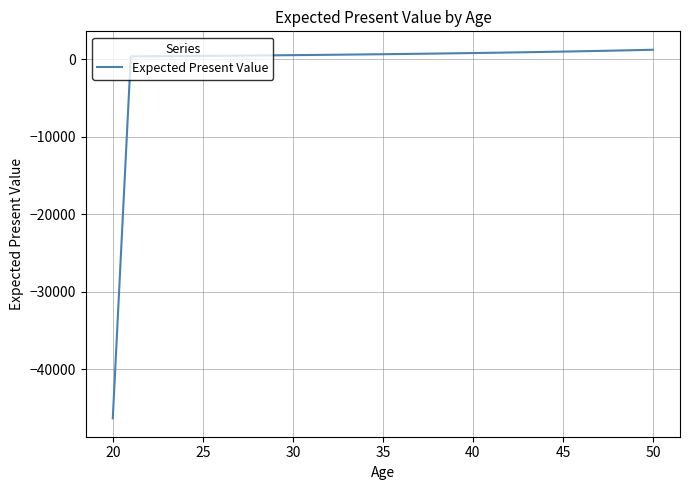

What is the smallest value displayed?

-46309.4